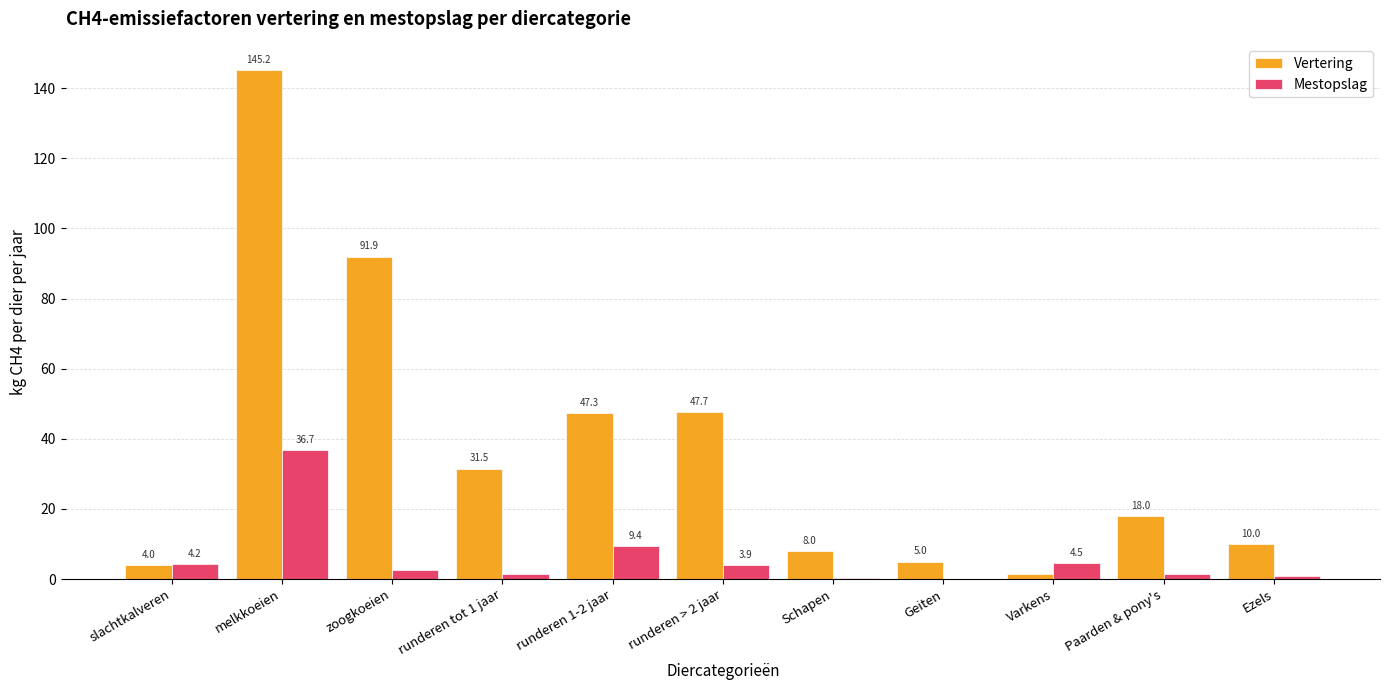

Is it true that Vertering equals 63.6 at runderen > 2 jaar?

False